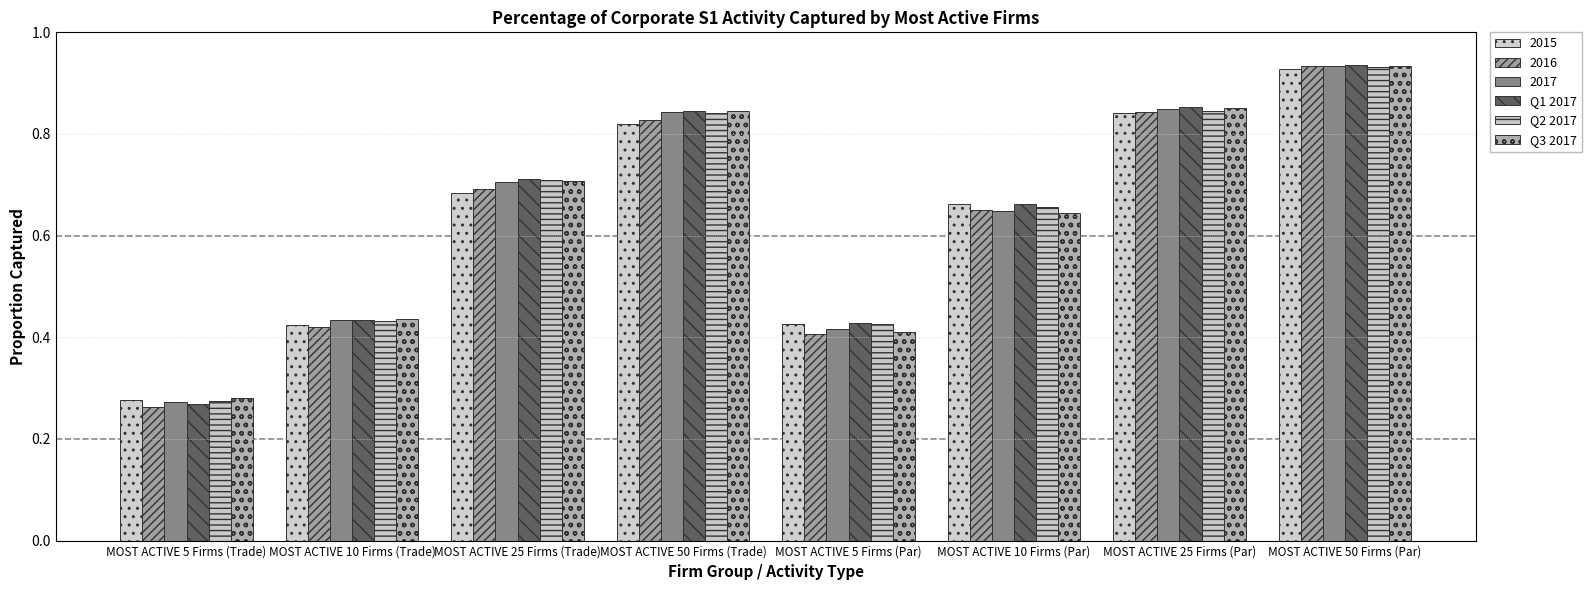

Is the value of Q1 2017 at MOST ACTIVE 50 Firms (Par) greater than the value of Q3 2017 at MOST ACTIVE 25 Firms (Trade)?

Yes